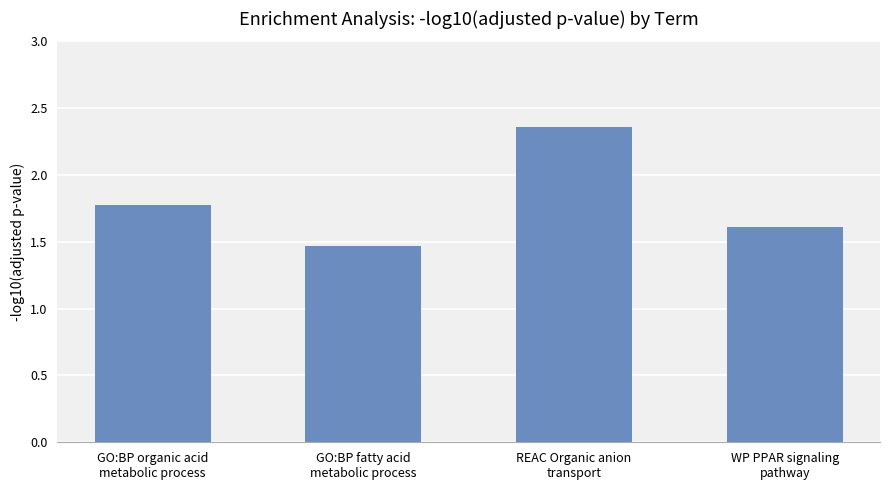

List the labels in order of value, smallest first.

GO:BP fatty acid
metabolic process, WP PPAR signaling
pathway, GO:BP organic acid
metabolic process, REAC Organic anion
transport